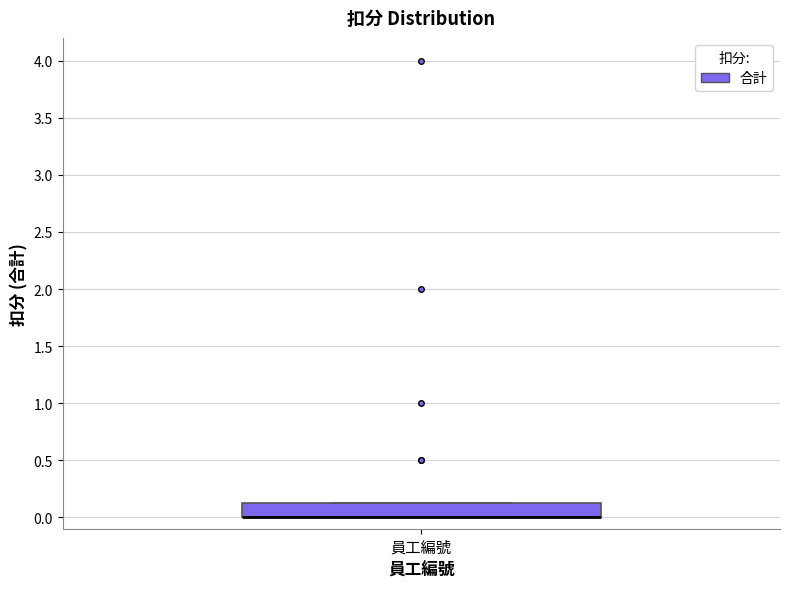

Transcribe this box plot: give where the median line is, the range the box spans, and where the two whiskers end, as read against the y-axis. The values are not printed on the chart, so give them approximately, as read against the axis.

median 0.00 (drawn on the box's lower edge), box 0.00 to 0.15, whiskers 0.00 to 0.15